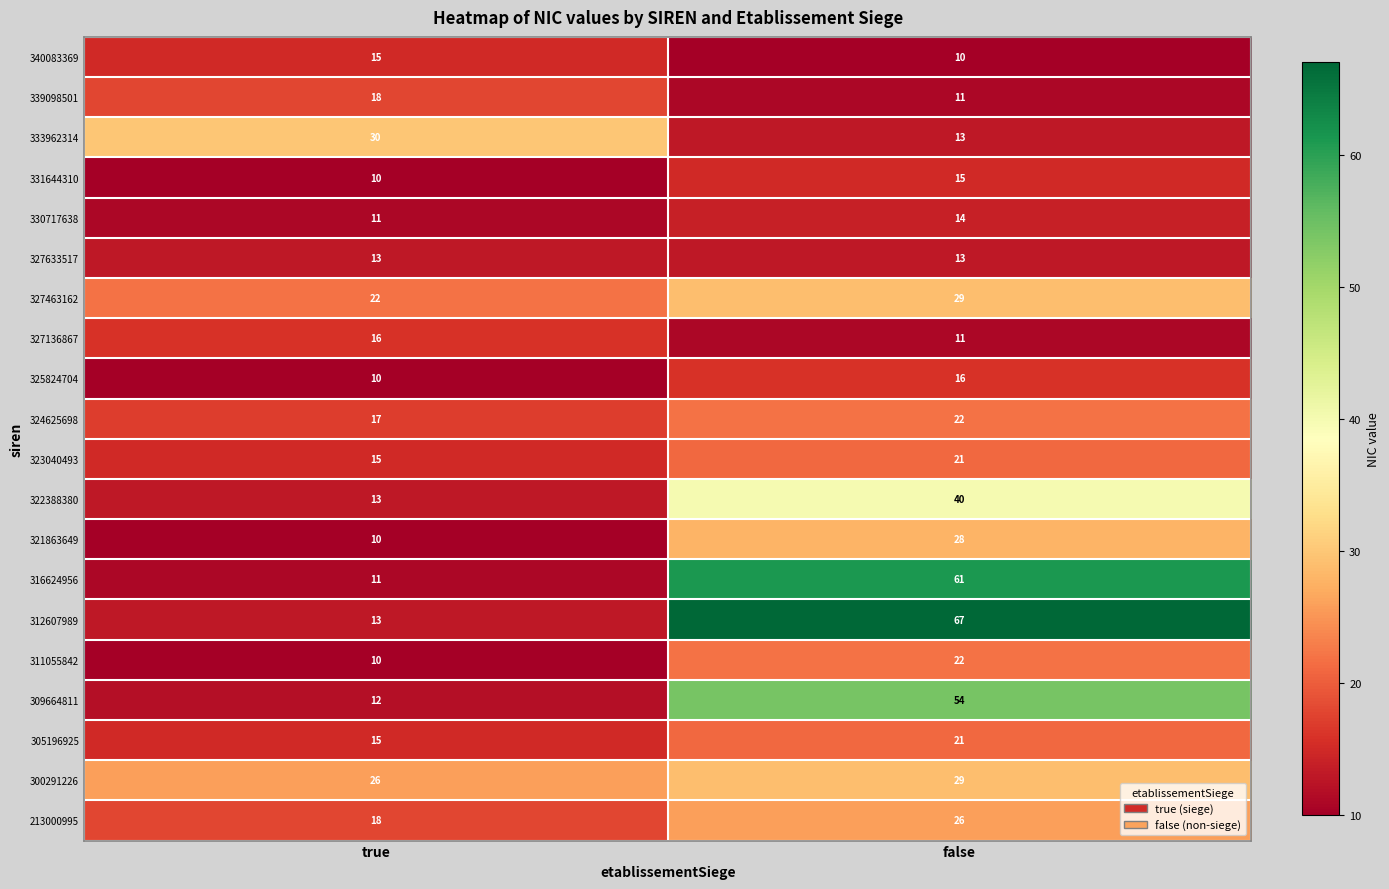

Which series has the largest range (max minus min)?

312607989